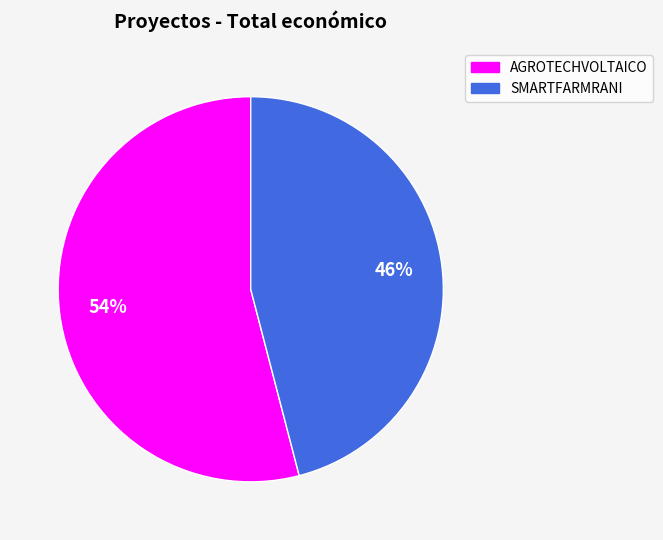

Approximately how many times larger is the value at SMARTFARMRANI compared to AGROTECHVOLTAICO?

0.9